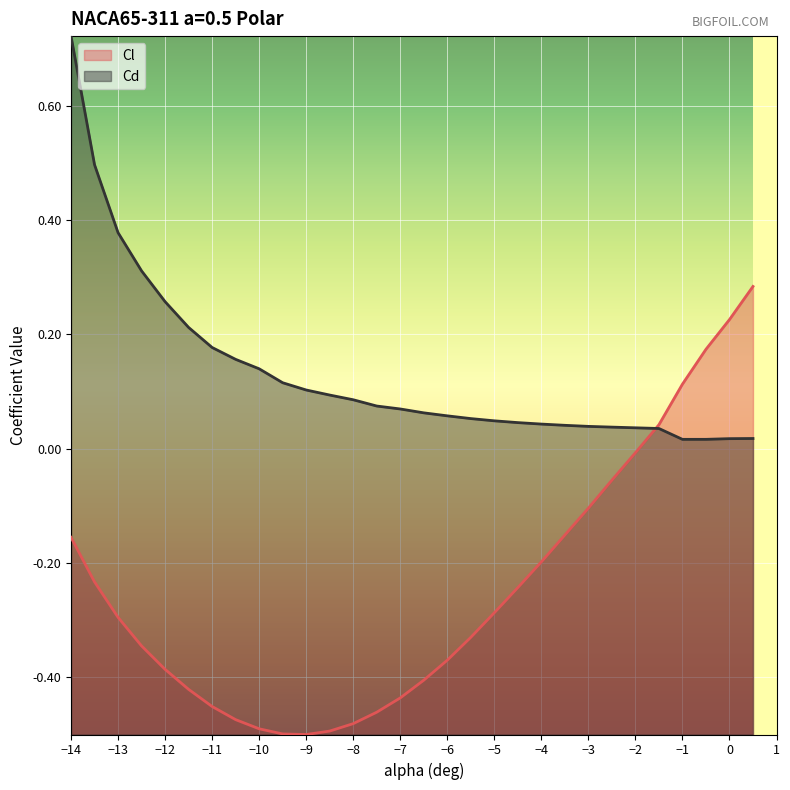

Which series has the largest total across all categories?

Cd